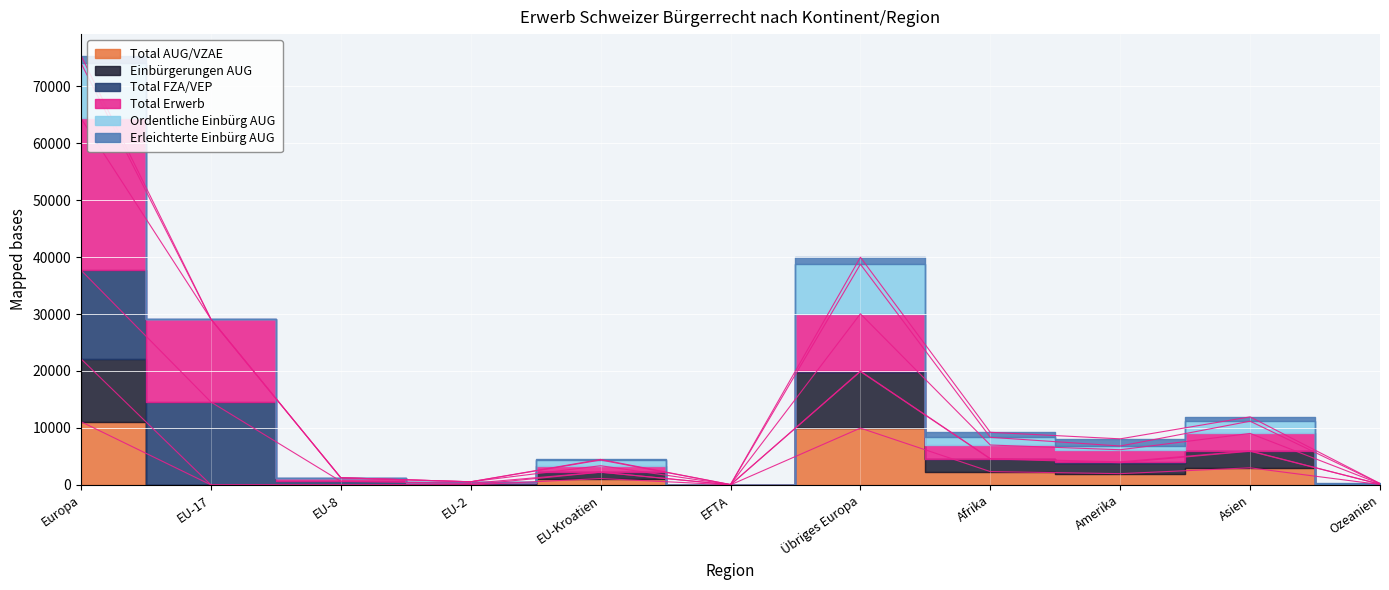

True or false: Total Erwerb and Total AUG/VZAE intersect in this chart.

False